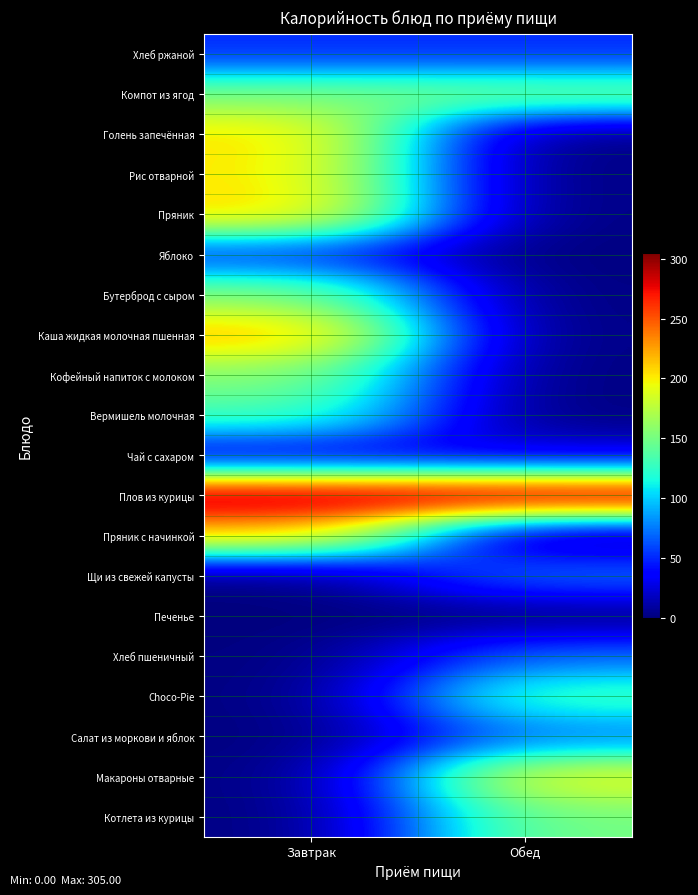

Reading right to left, what are all the values shown in this chart?

Хлеб ржаной: Обед=51	Завтрак=51
Компот из ягод: Обед=152	Завтрак=152
Голень запечённая: Обед=0	Завтрак=206
Рис отварной: Обед=0	Завтрак=203
Пряник: Обед=0	Завтрак=210
Яблоко: Обед=0	Завтрак=53
Бутерброд с сыром: Обед=0	Завтрак=157
Каша жидкая молочная пшенная: Обед=0	Завтрак=220
Кофейный напиток с молоком: Обед=0	Завтрак=157
Вермишель молочная: Обед=0	Завтрак=134
Чай с сахаром: Обед=26	Завтрак=26
Плов из курицы: Обед=305	Завтрак=305
Пряник с начинкой: Обед=0	Завтрак=210
Щи из свежей капусты: Обед=74	Завтрак=0
Печенье: Обед=0	Завтрак=0
Хлеб пшеничный: Обед=70	Завтрак=0
Choco-Pie: Обед=133	Завтрак=0
Салат из моркови и яблок: Обед=74	Завтрак=0
Макароны отварные: Обед=196	Завтрак=0
Котлета из курицы: Обед=151	Завтрак=0